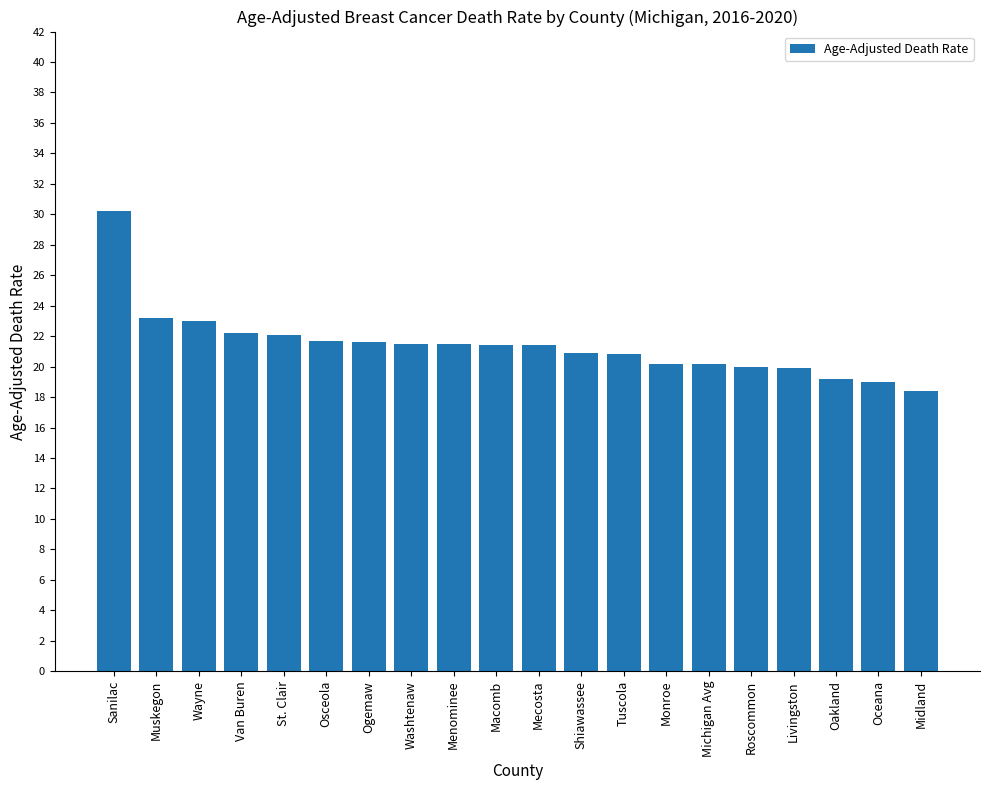

The chart shows a value of 20.2 at Michigan Avg. True or false?

True